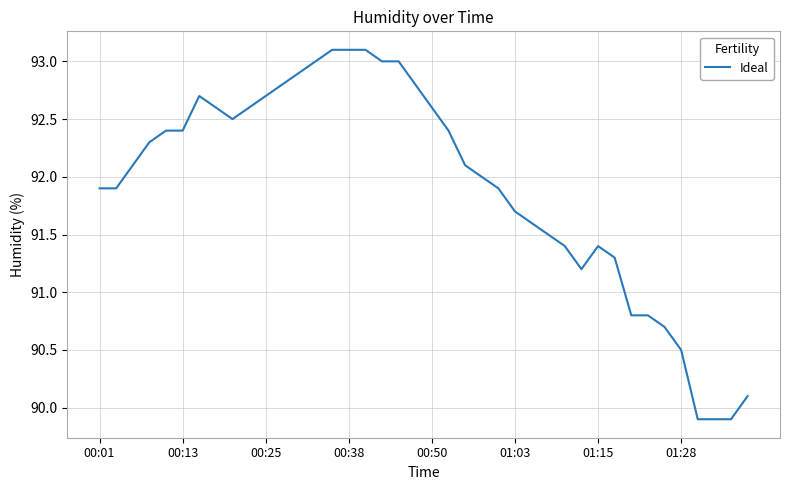

What is the difference between the maximum and minimum values?

3.2